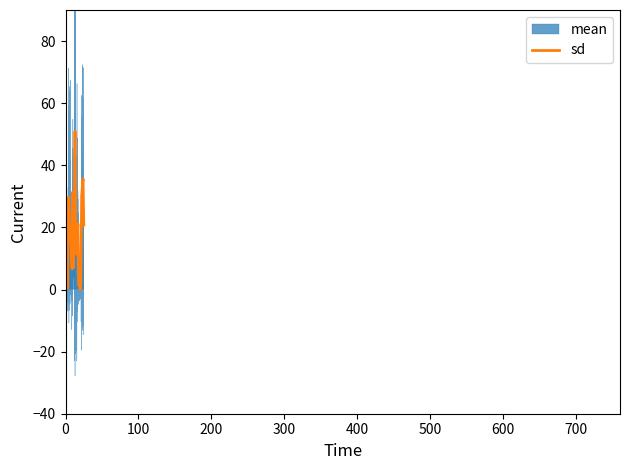

What is the sum of all mean values?

427.0